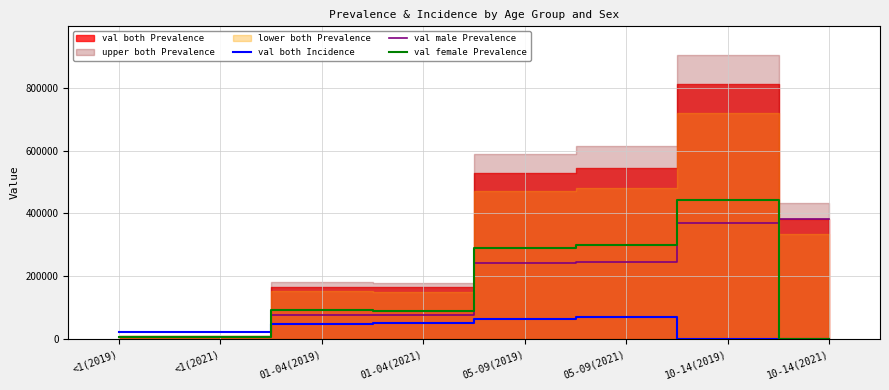

Where is the first local maximum for val female Prevalence?

01-04(2019)